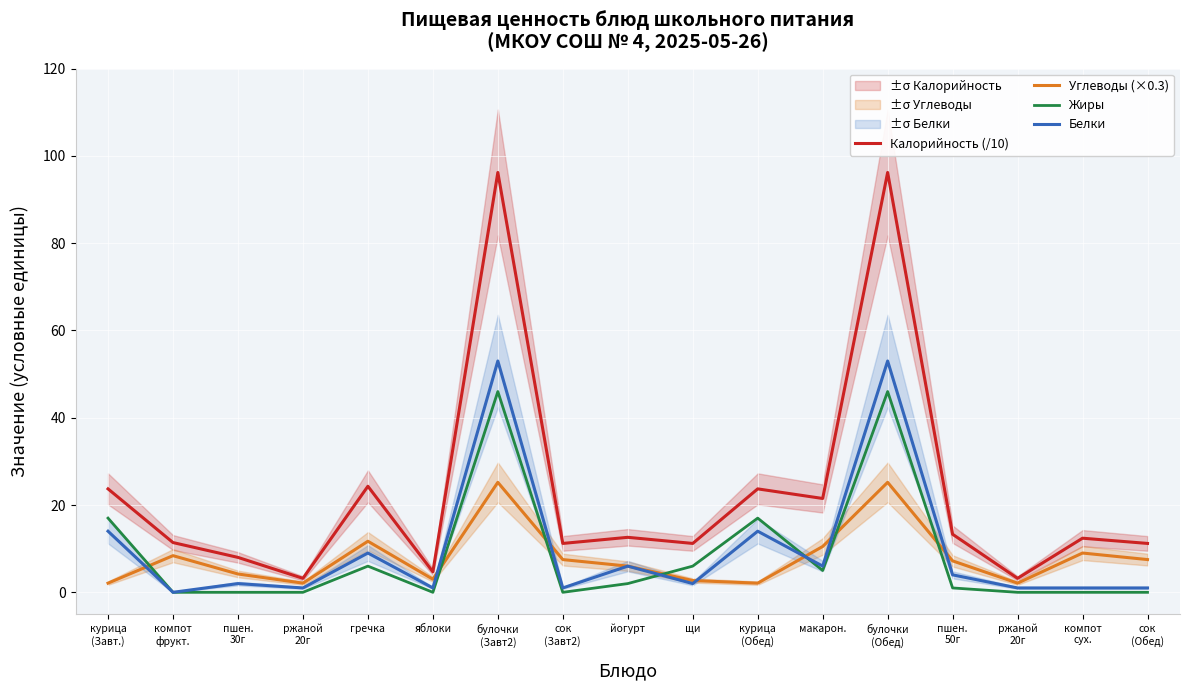

What is the minimum value for Калорийность (/10)?

3.2